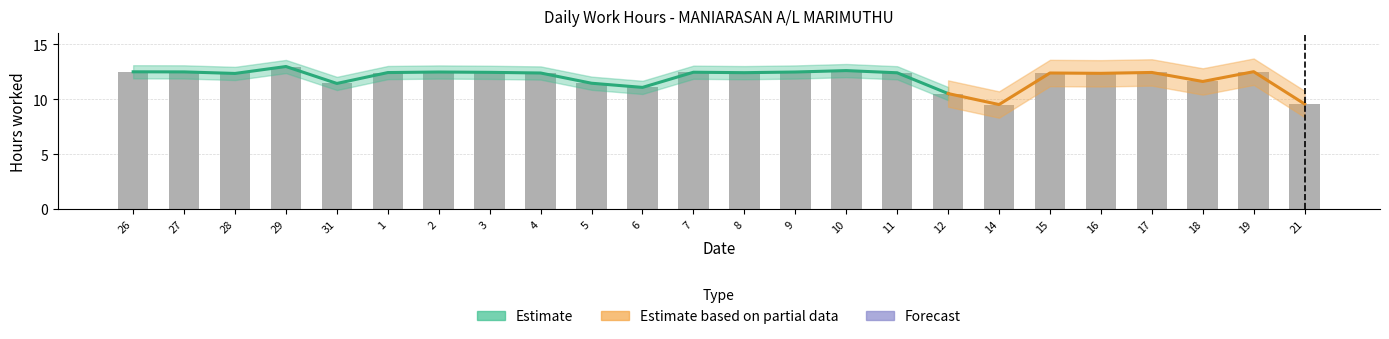

What is the value of the 22nd bar from the left?

11.6